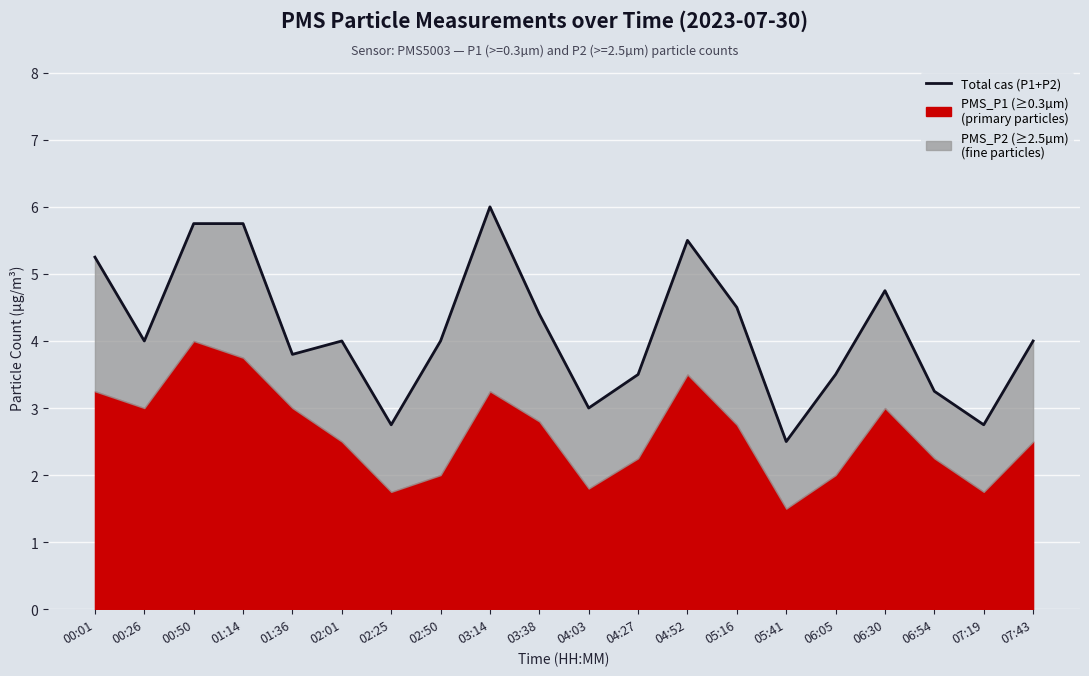

What is the maximum value shown in the chart?

6.0